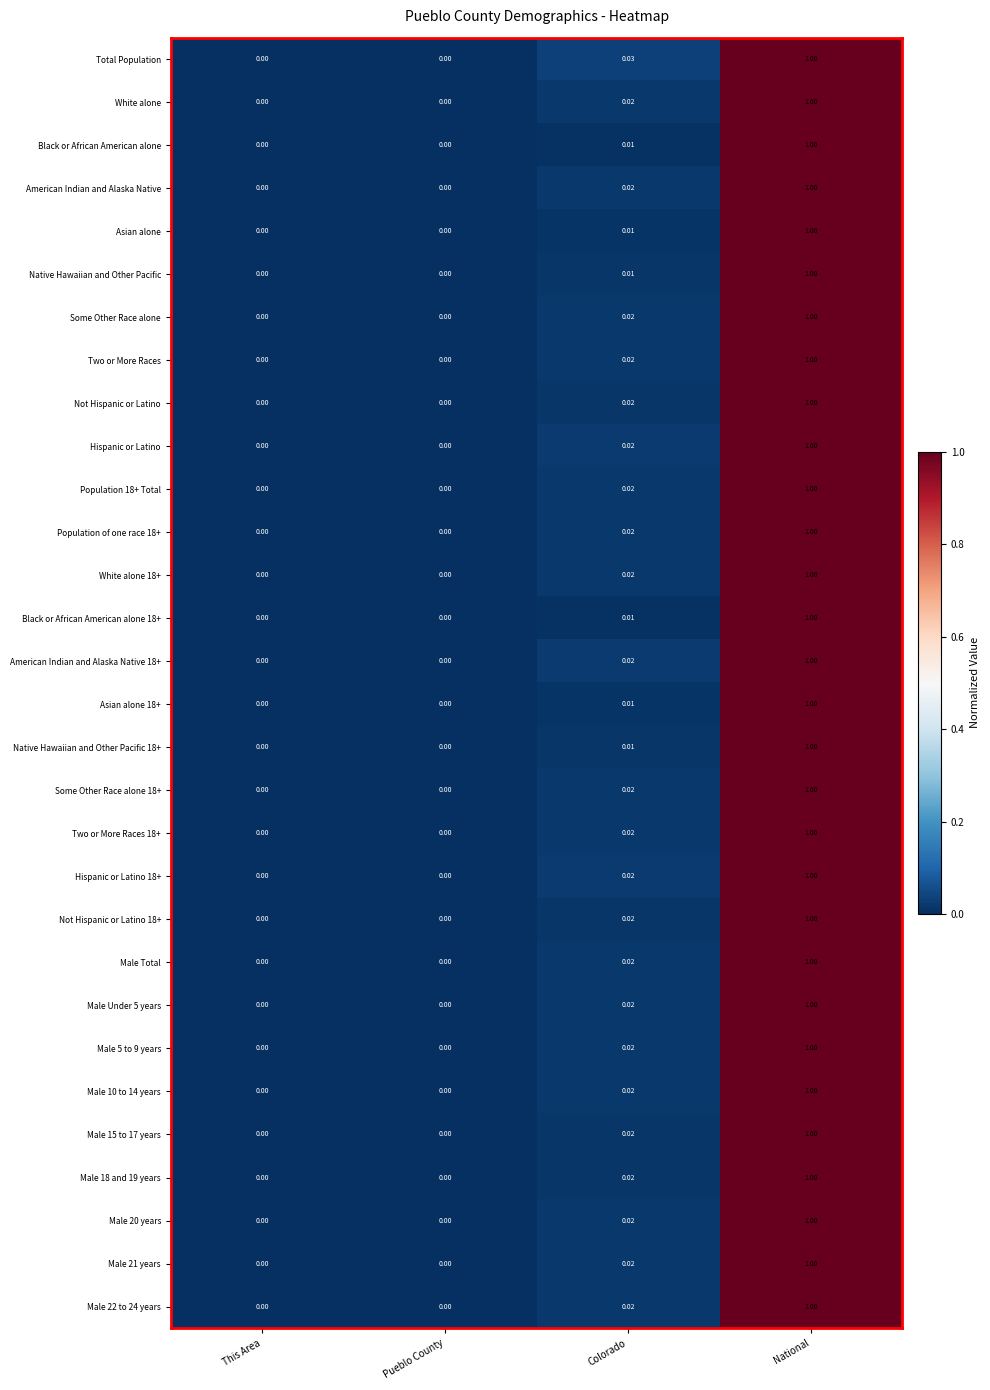

Which label corresponds to the largest value in the chart?

National